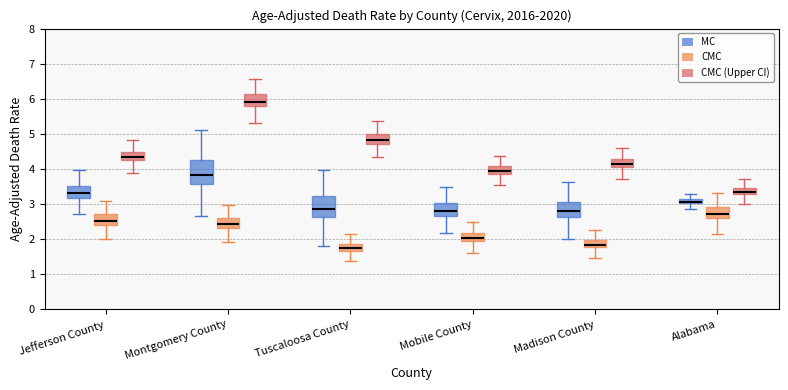

Where is the upper edge of the box for Madison County (CMC (Upper CI)) on the y-axis? The values are not printed on the chart, so give them approximately, as read against the axis.

4.3